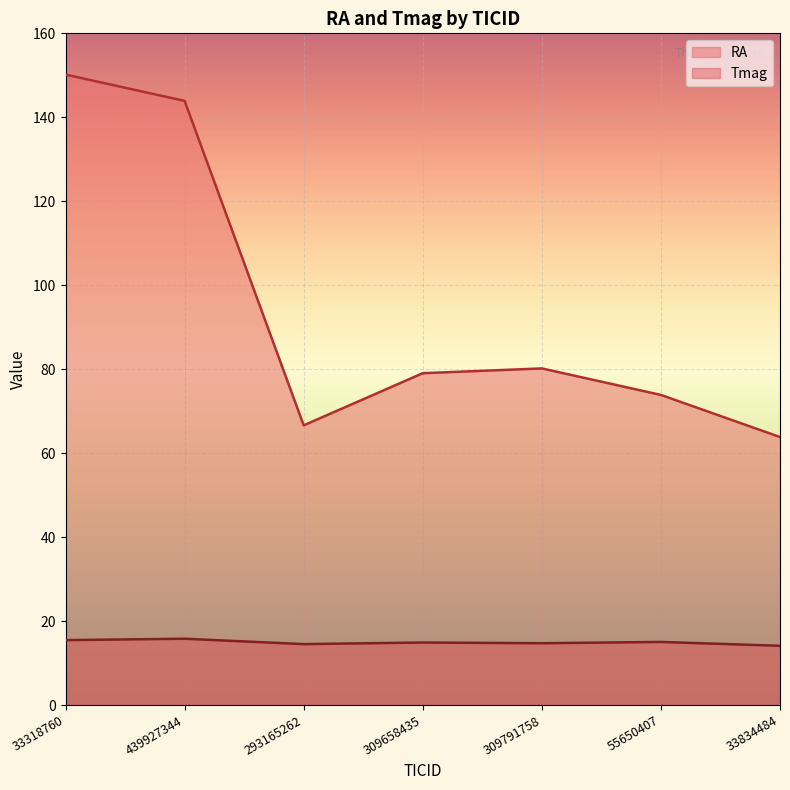

At which category is the sum across all series the highest?

33318760